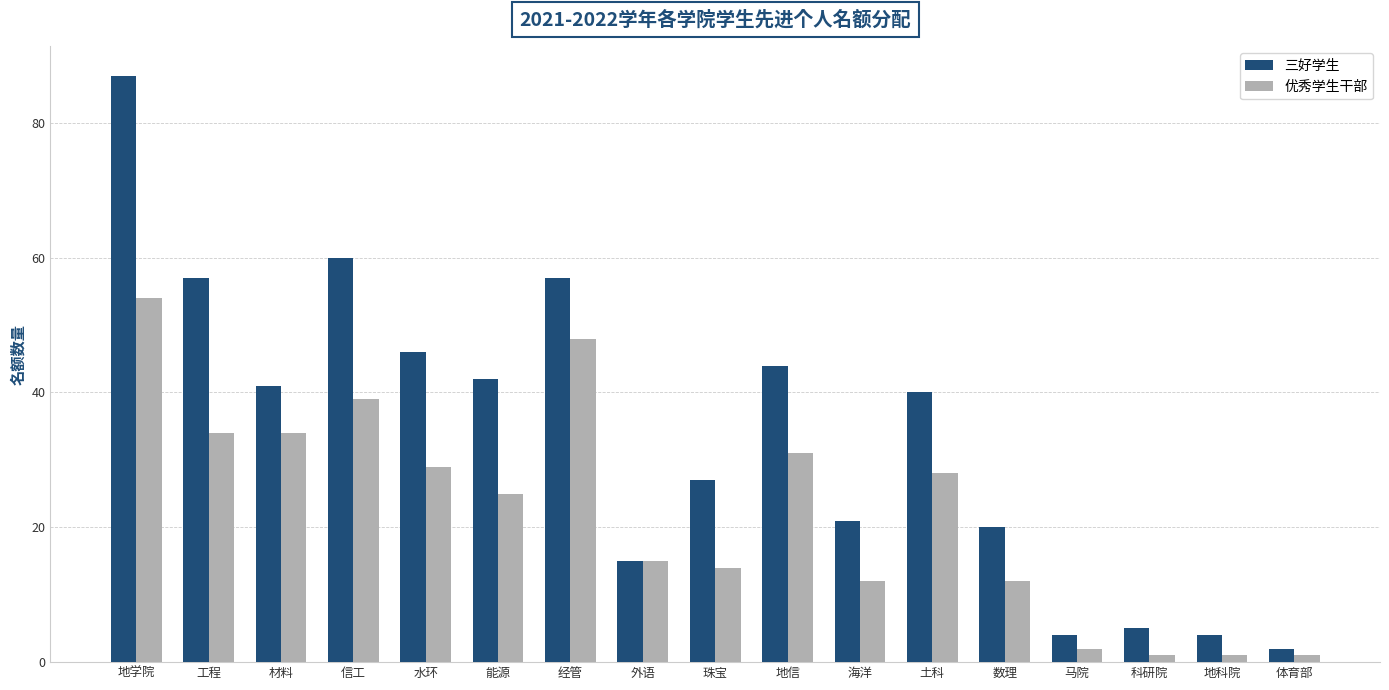

Is the value of 三好学生 at 工程 greater than the value of 优秀学生干部 at 土科?

Yes